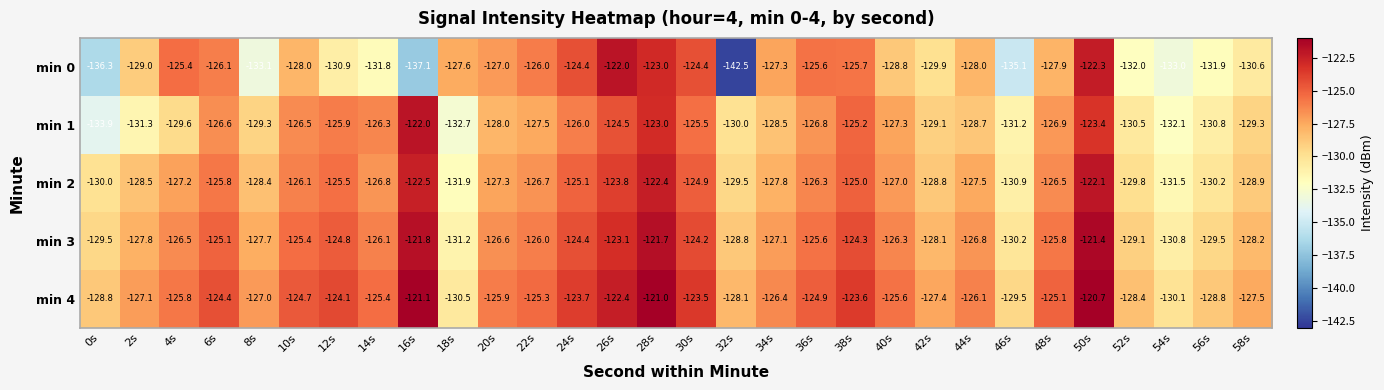

What is the total value across all series at 18s?

-653.9